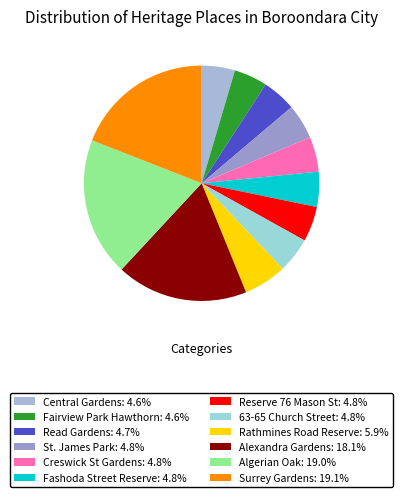

How many segments does this pie chart have?

12